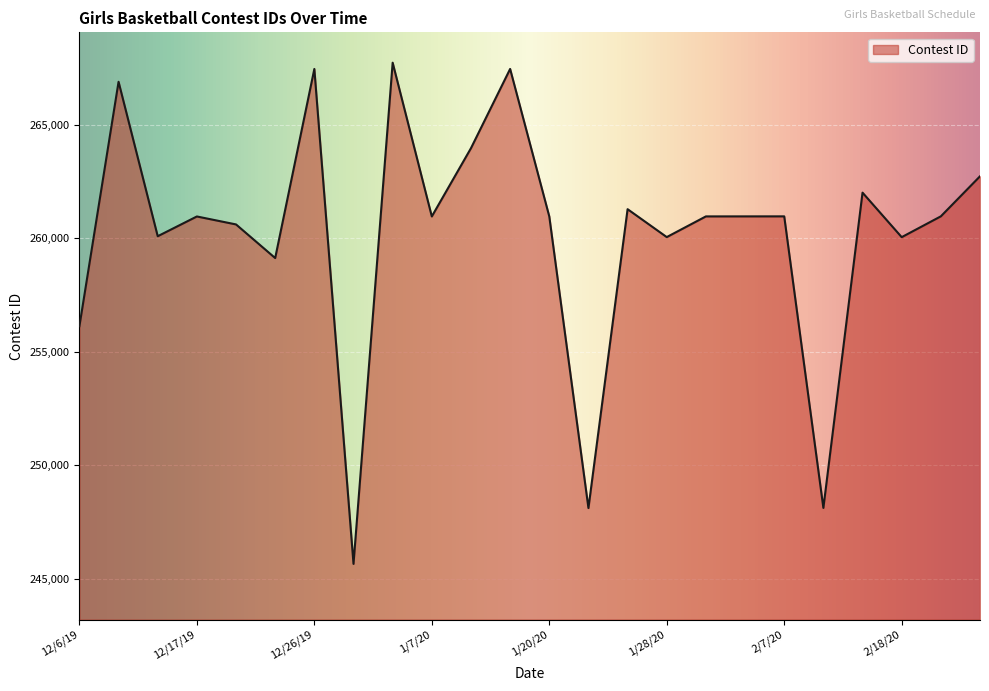

What is the smallest value displayed?

245648